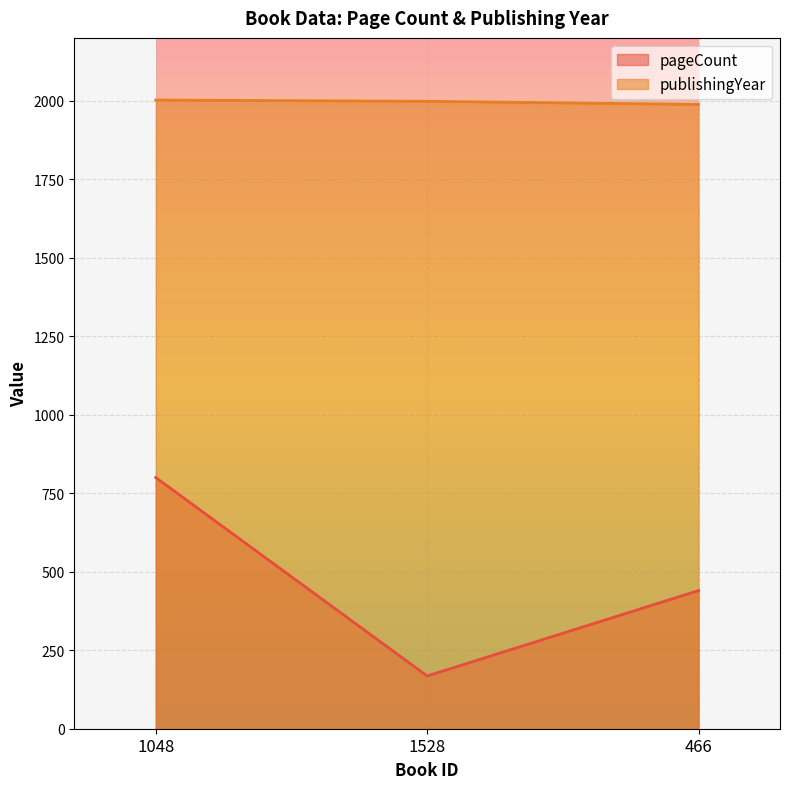

What are all the series names shown in the legend?

pageCount, publishingYear